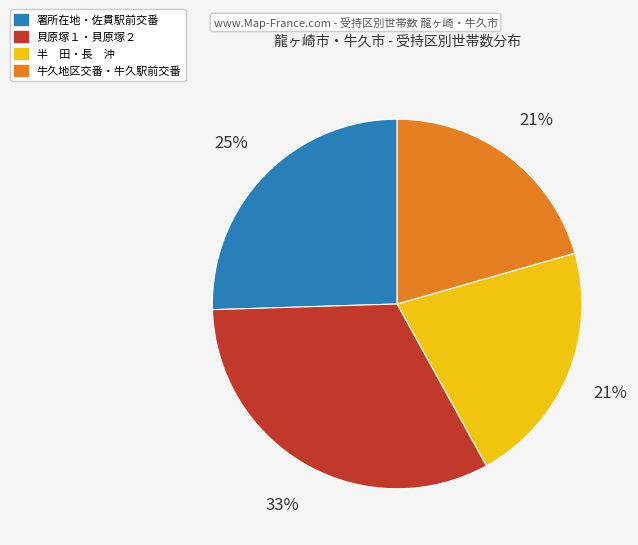

To the nearest percent, what is the average slice percentage?

25%